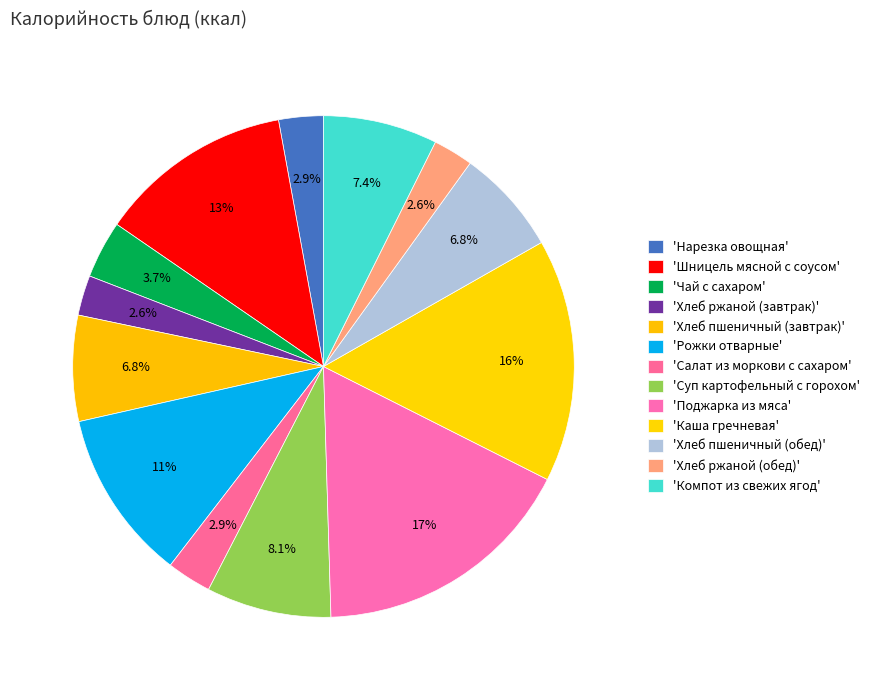

Which category has the biggest portion of the pie?

Поджарка из мяса